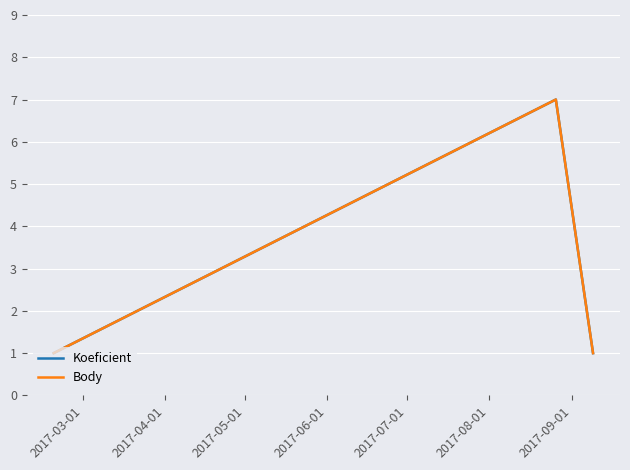

At which label does Body reach its minimum?

2017-03-01